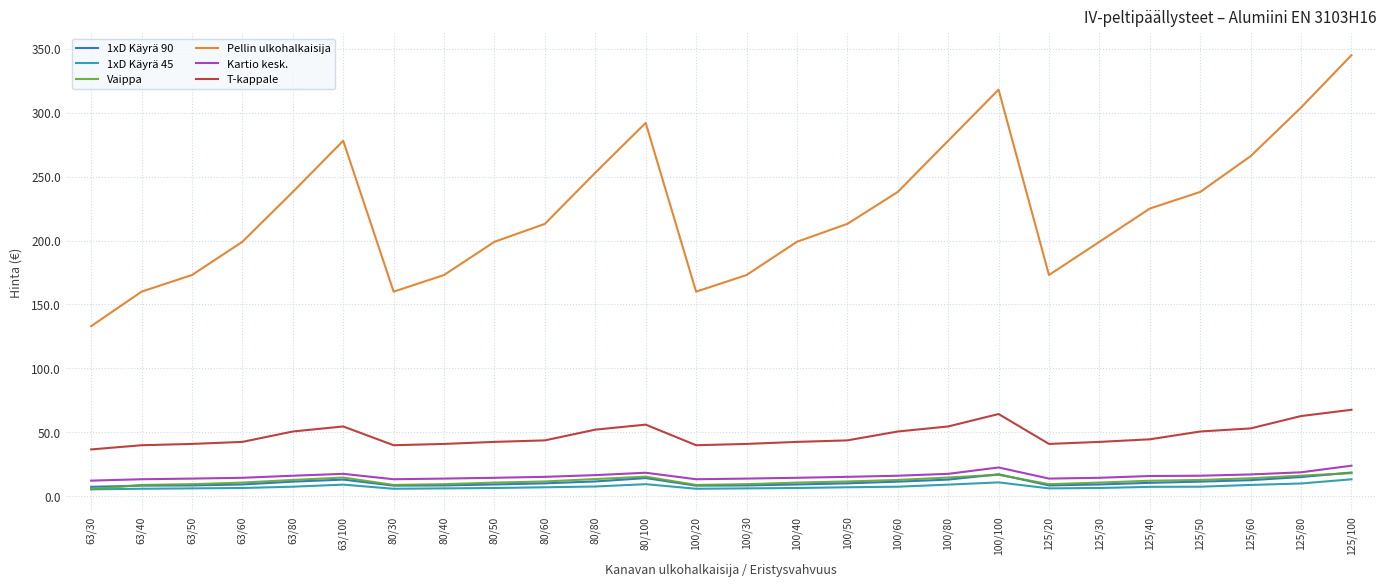

Count the number of data series in this chart.

6